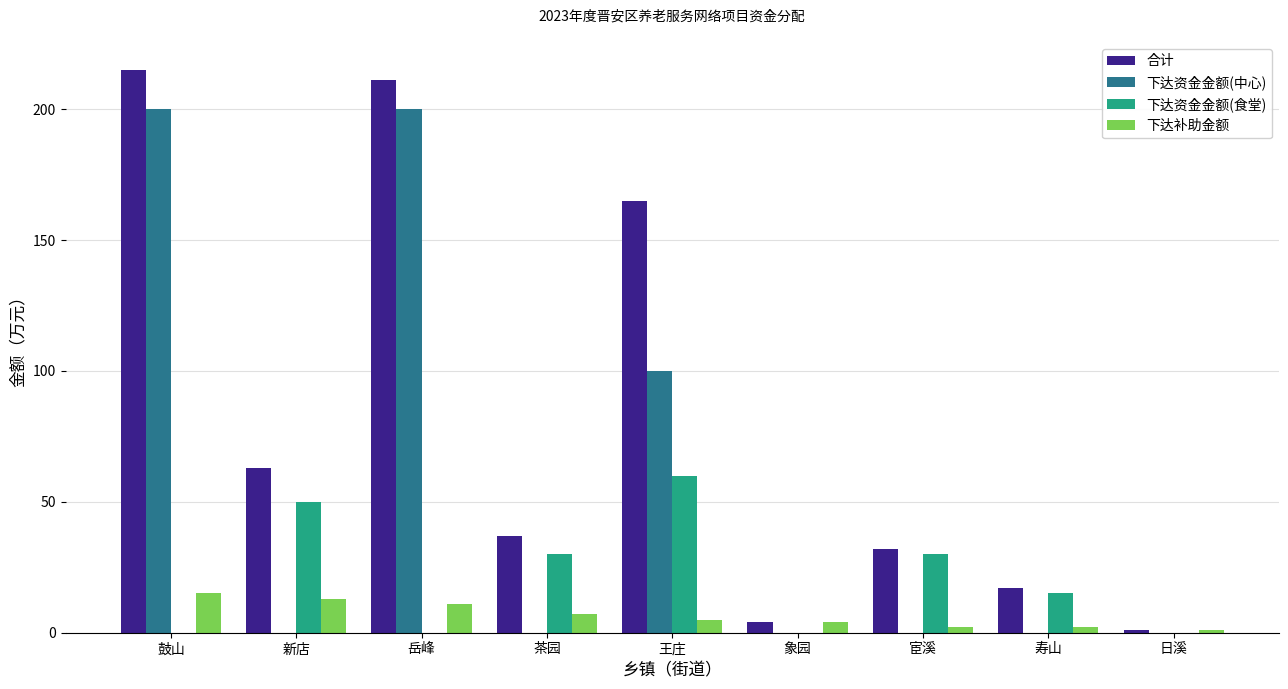

What is the sum of the 下达资金金额(中心) values at 茶园 and 岳峰?

200